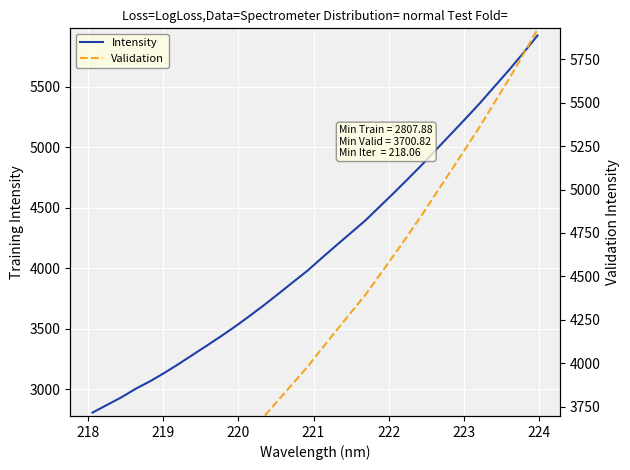

What is the maximum value shown in the chart?

5921.4